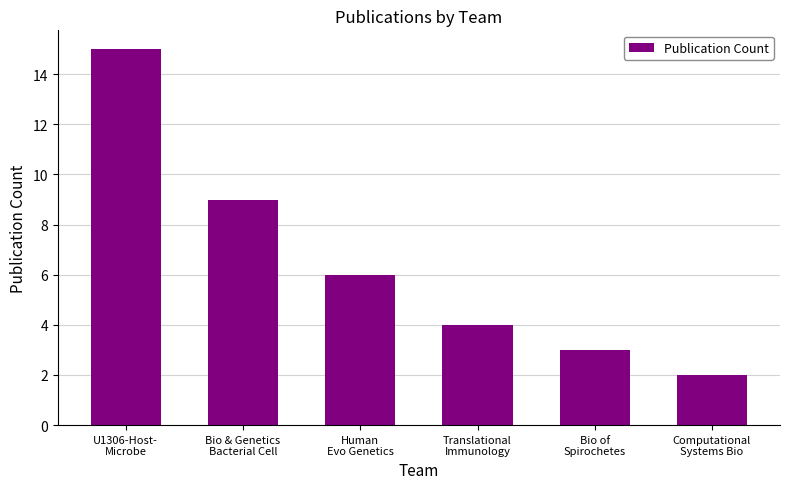

Reading left to right, list all the values displayed in this chart.

U1306-Host-
Microbe=15	Bio & Genetics
Bacterial Cell=9	Human
Evo Genetics=6	Translational
Immunology=4	Bio of
Spirochetes=3	Computational
Systems Bio=2